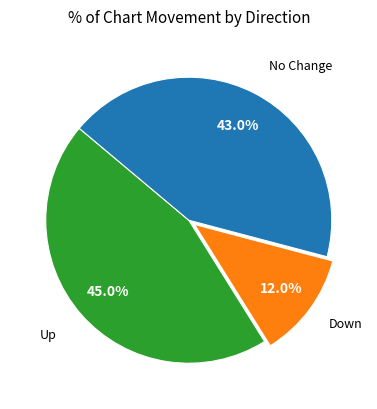

How many segments does this pie chart have?

3